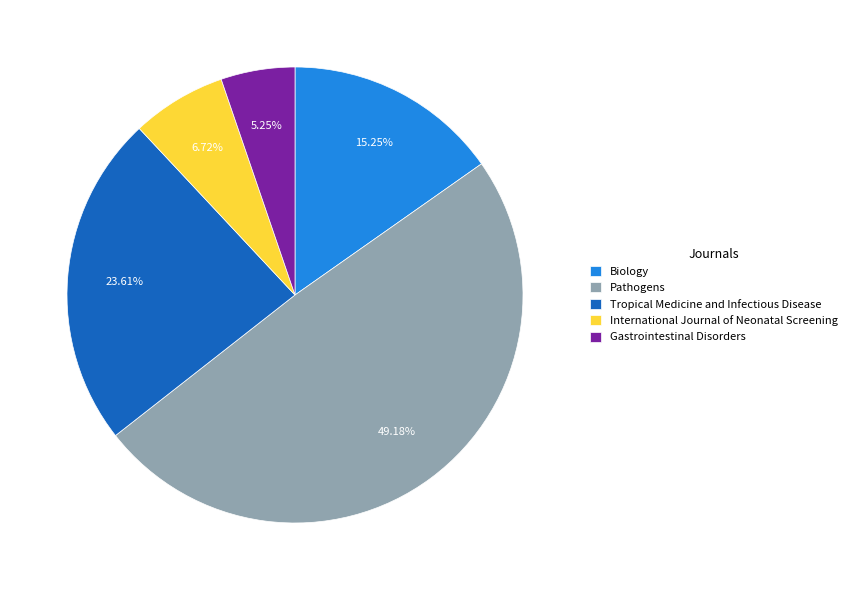

Is there a majority slice in this chart?

No